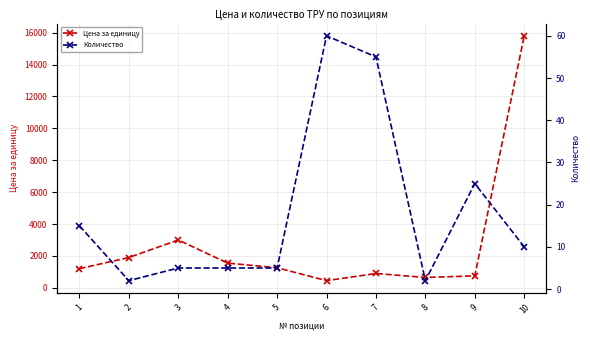

True or false: Количество and Цена за единицу cross at least once.

False